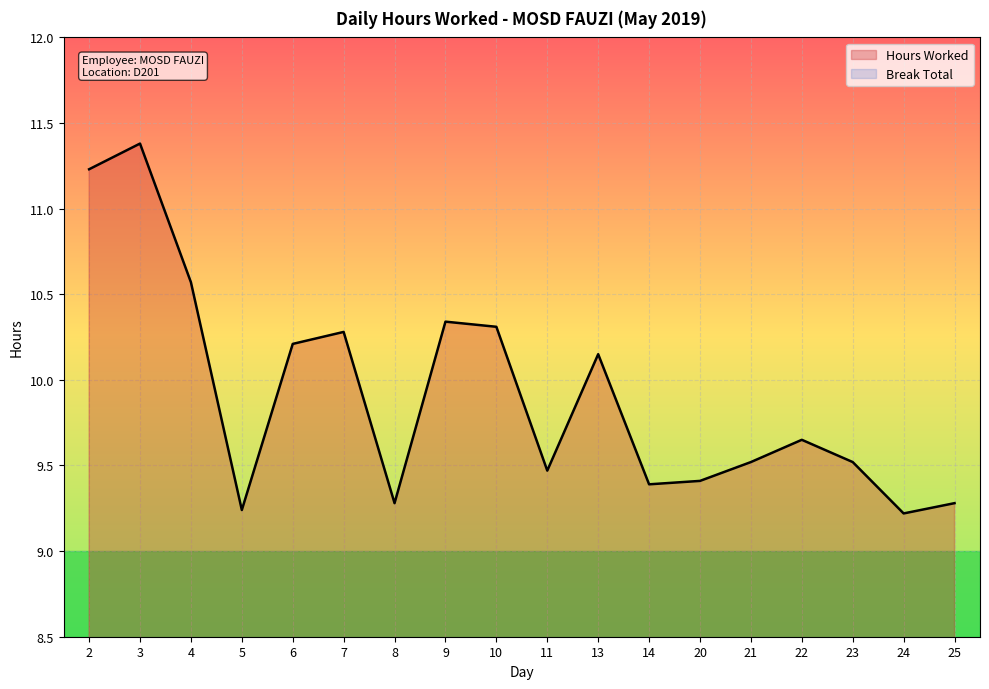

At which category does the data reach its first local valley?

5